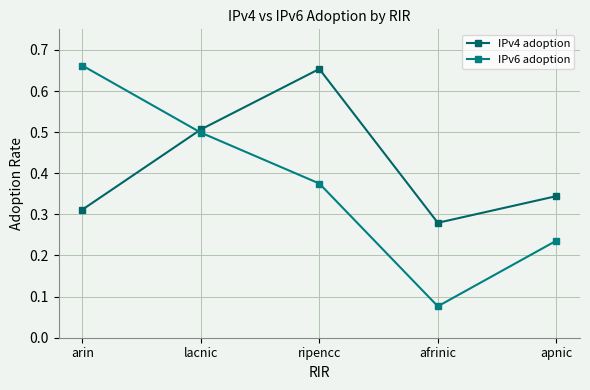

Is it true that IPv4 adoption equals 0.5 at lacnic?

True